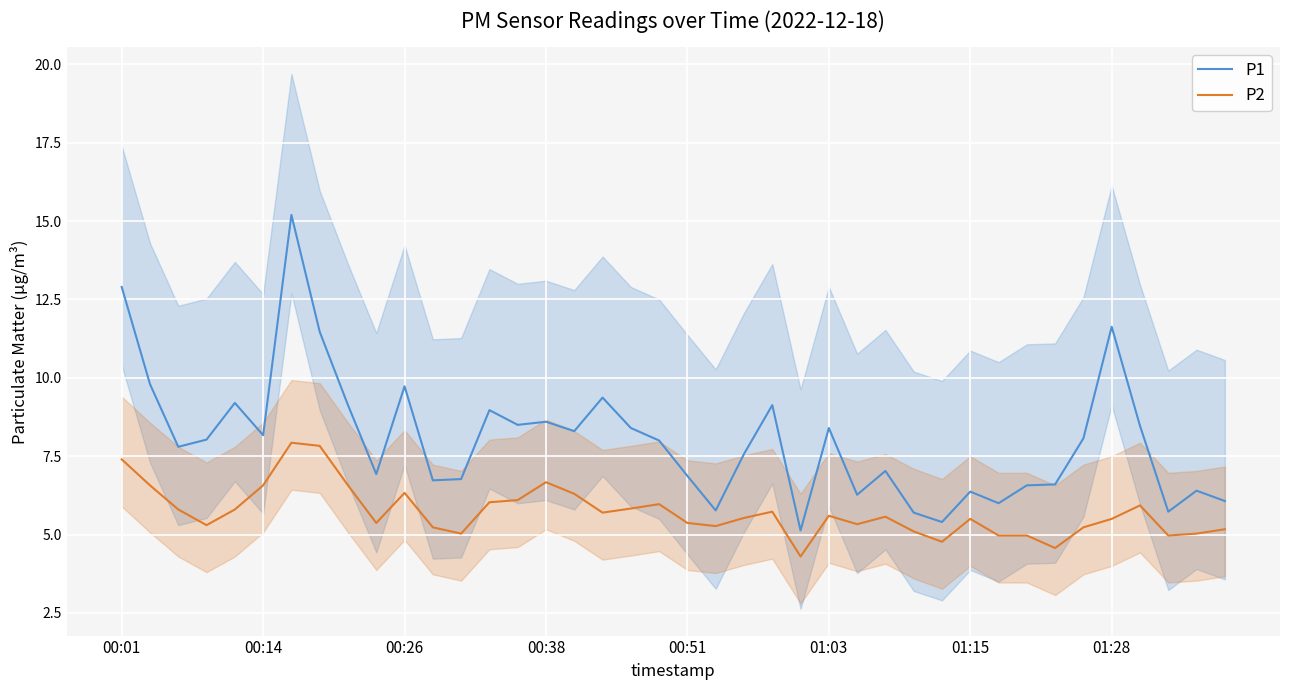

How many interior local peaks does the P1 series have?

12